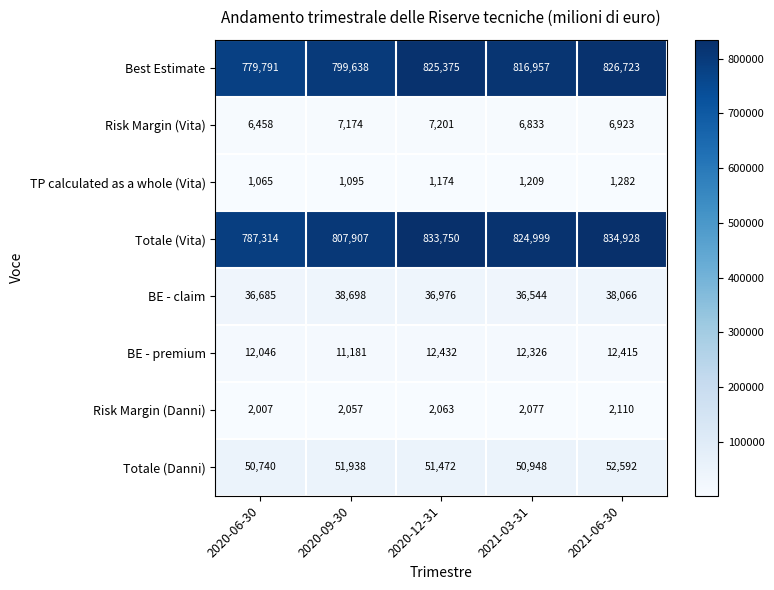

What is the average value of the Totale (Vita) series?

817780